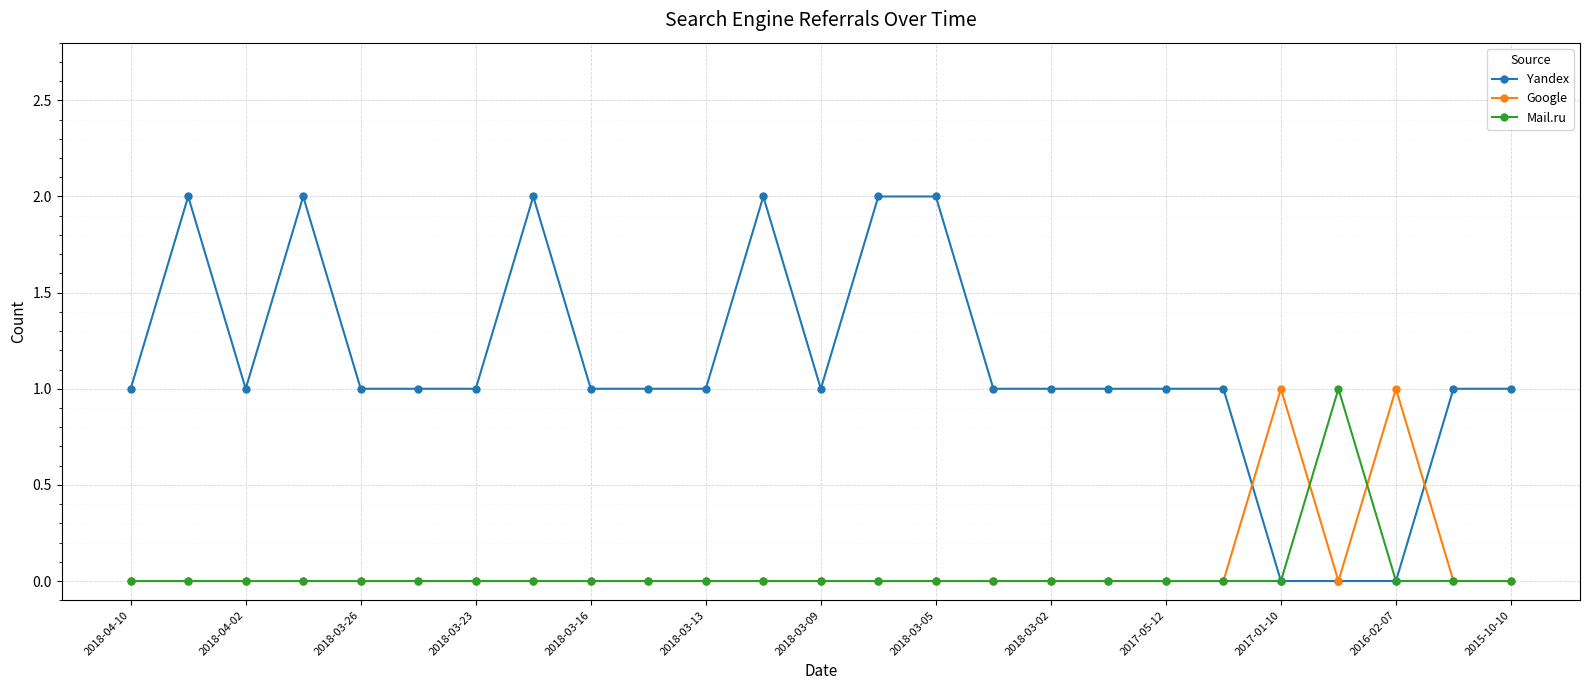

Which series has the widest spread of values?

Yandex